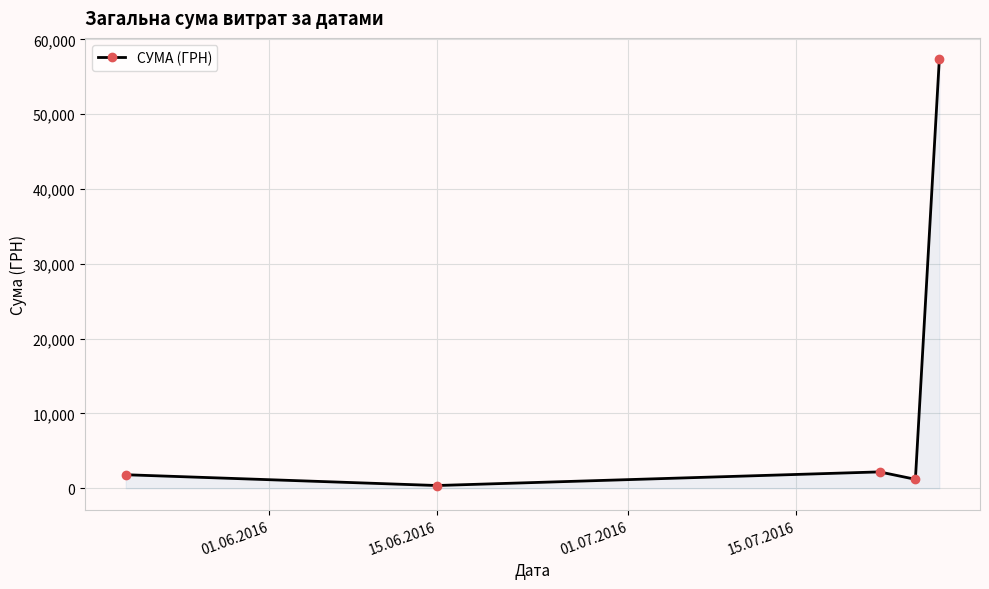

True or false: the data has more than 1 interior local peaks.

False